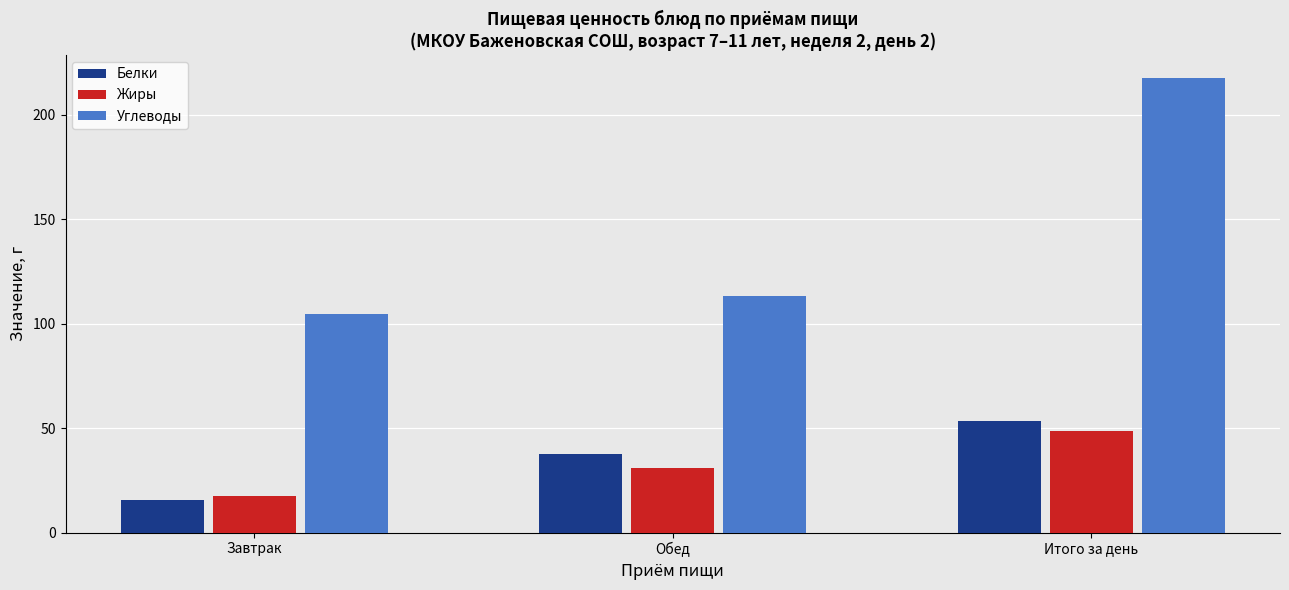

The value of Белки at Завтрак is 15.6. True or false?

True